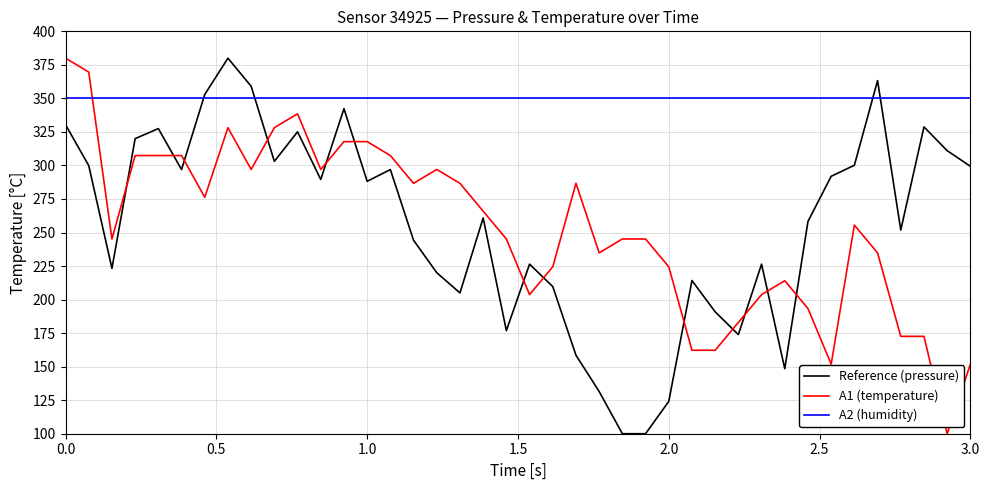

What is the maximum value shown in the chart?

380.0